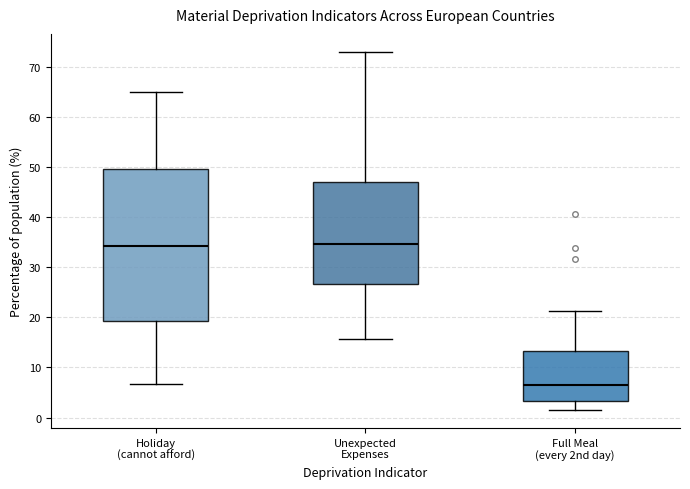

Which box is the tallest, from its lower edge to its upper edge?

Holiday (cannot afford)